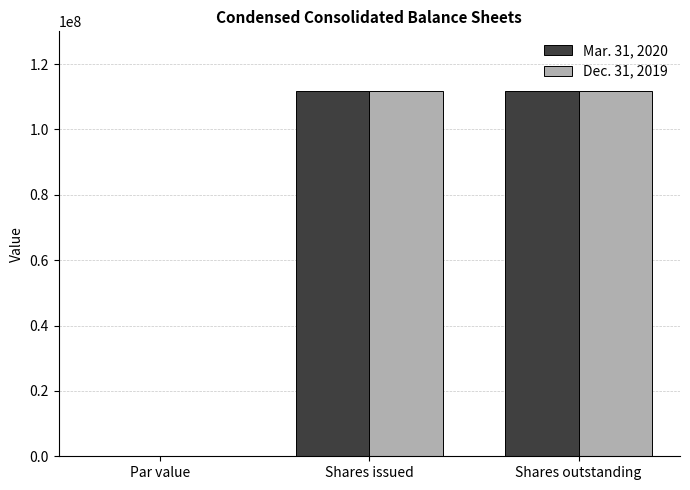

What is the maximum value shown in the chart?

111600000.0